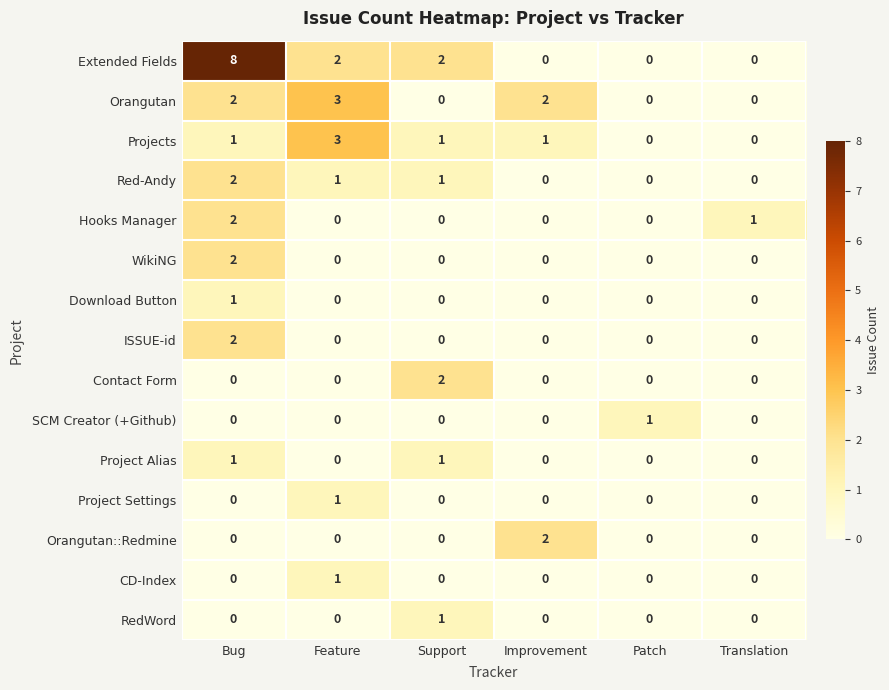

The value of RedWord at Patch is -1. True or false?

False